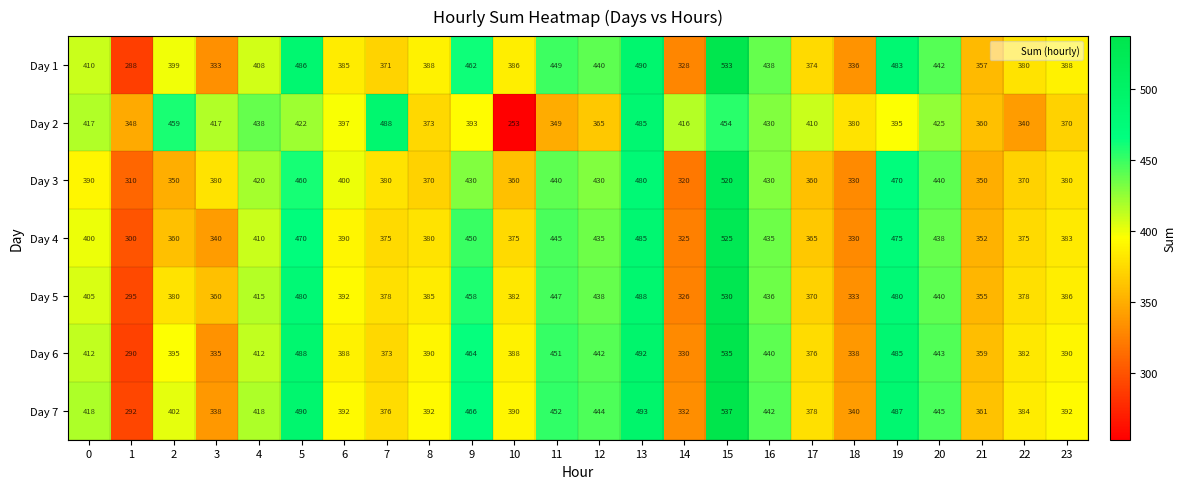

Is it true that Day 6 equals 139 at 23?

False